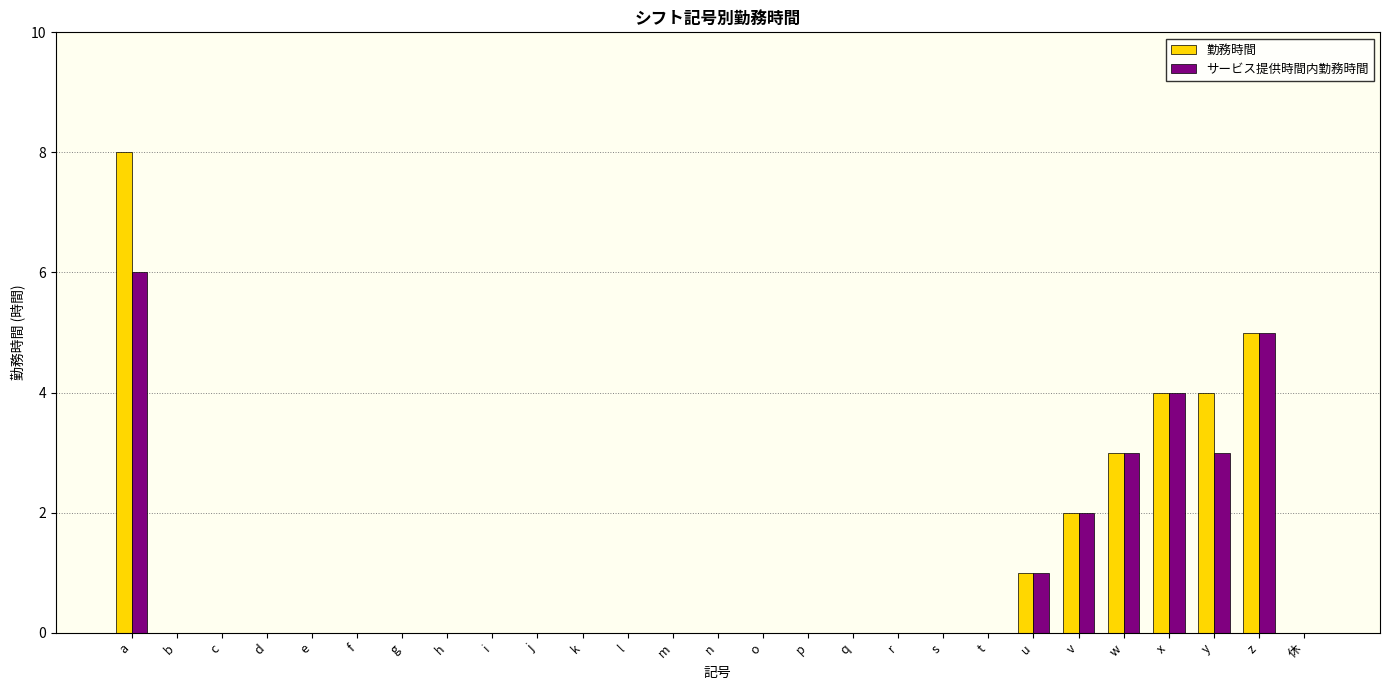

What is the sum of the サービス提供時間内勤務時間 values at y and q?

3